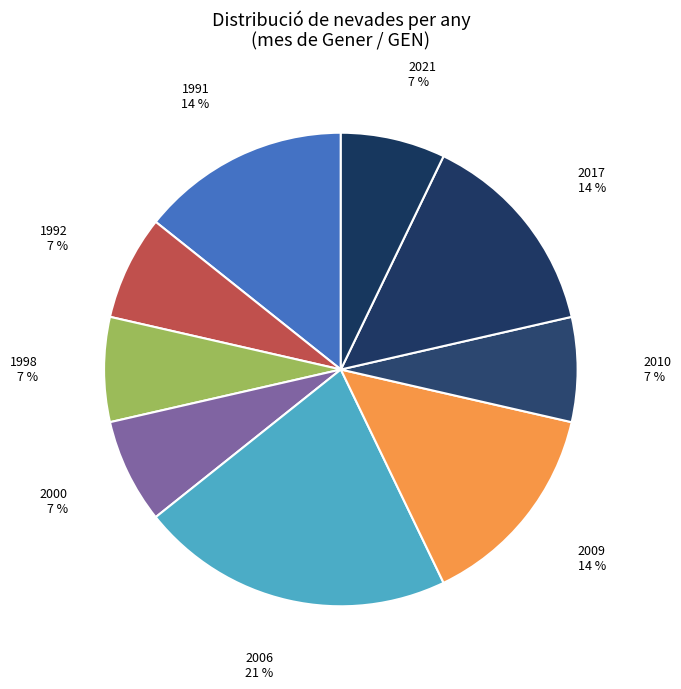

Is it true that 1992 is 21% of the pie?

False